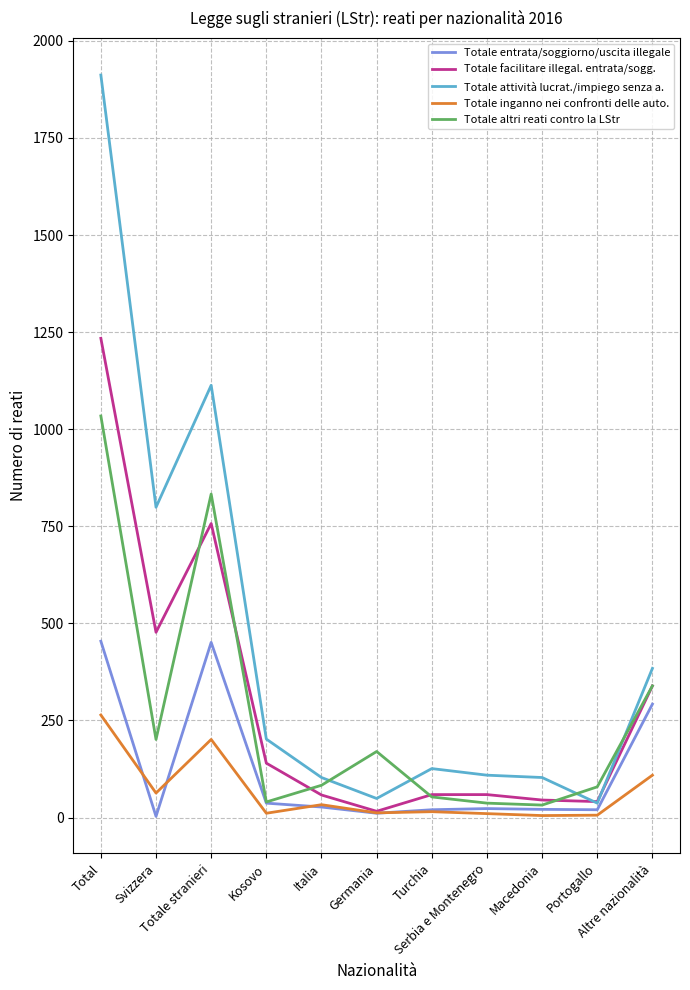

What is the greatest value displayed?

1912